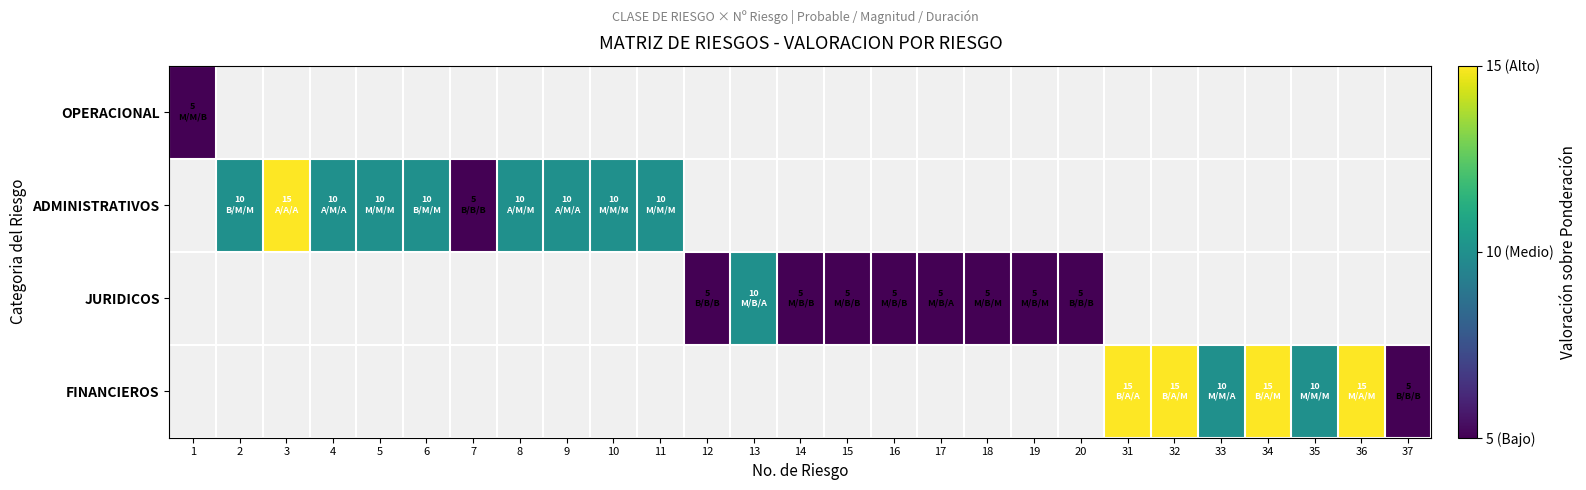

Between 19 and 16, which is larger?

16